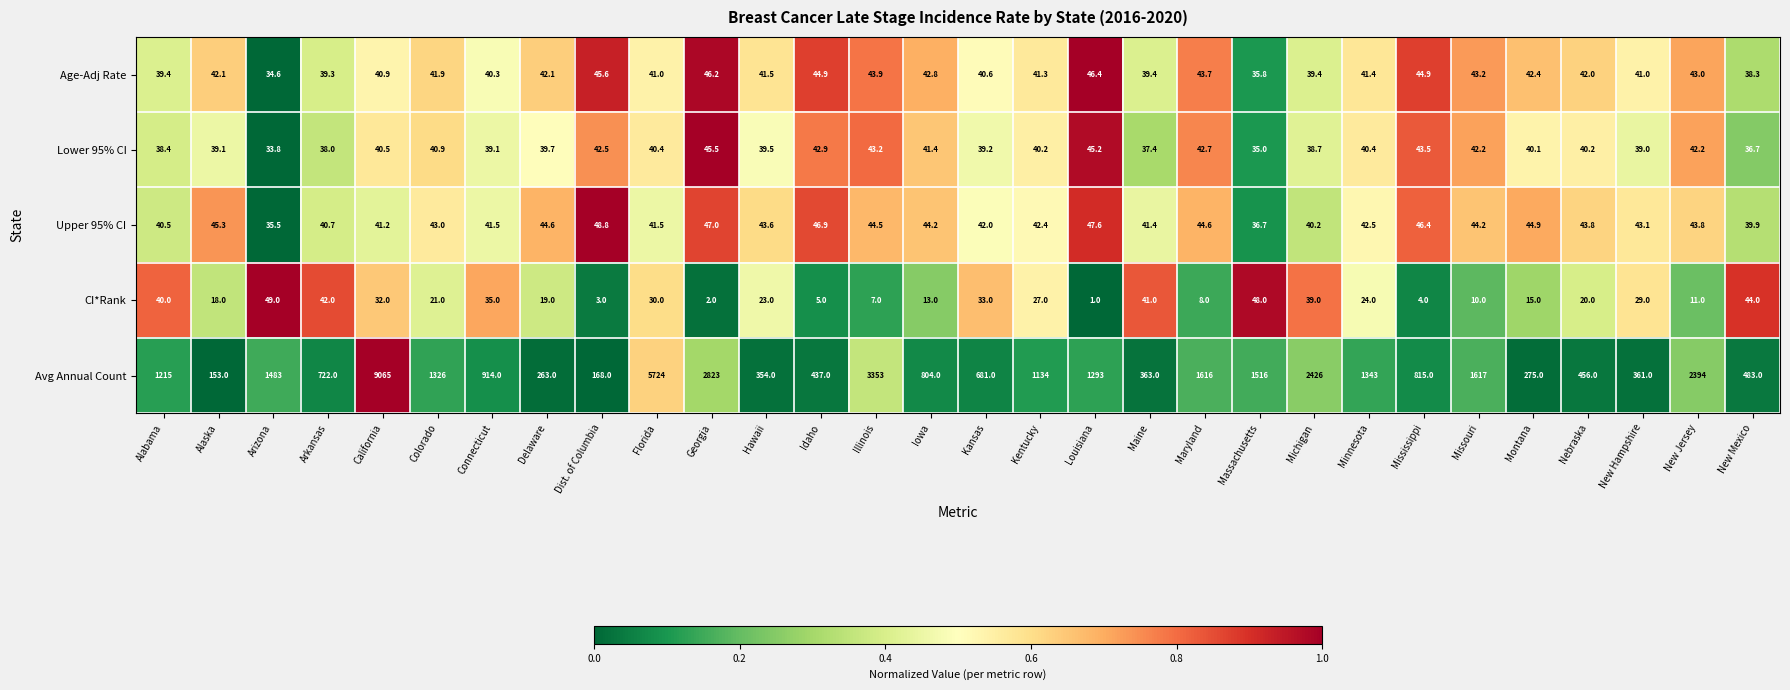

Which category has the lowest value across all series?

Louisiana